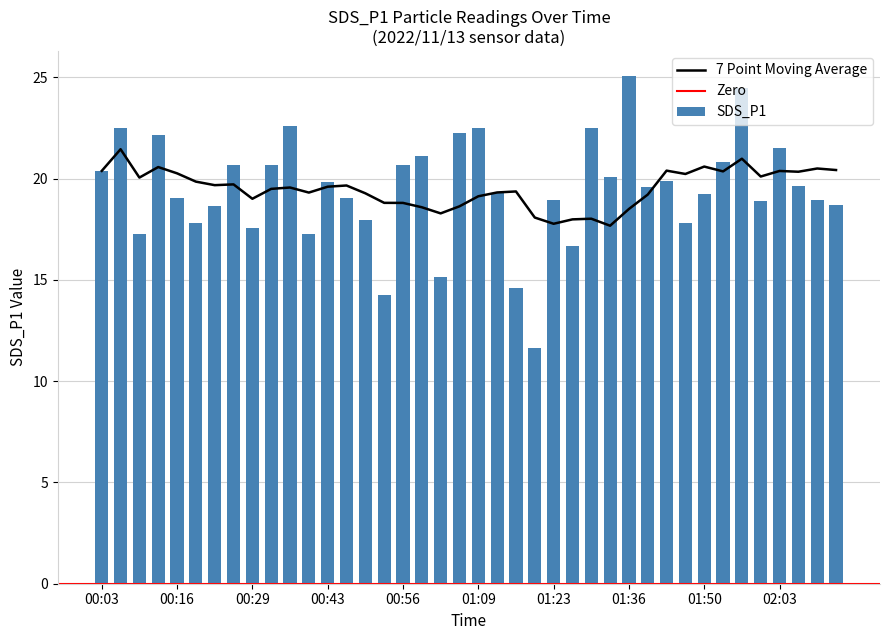

What is the difference between the maximum and second lowest values?

10.8